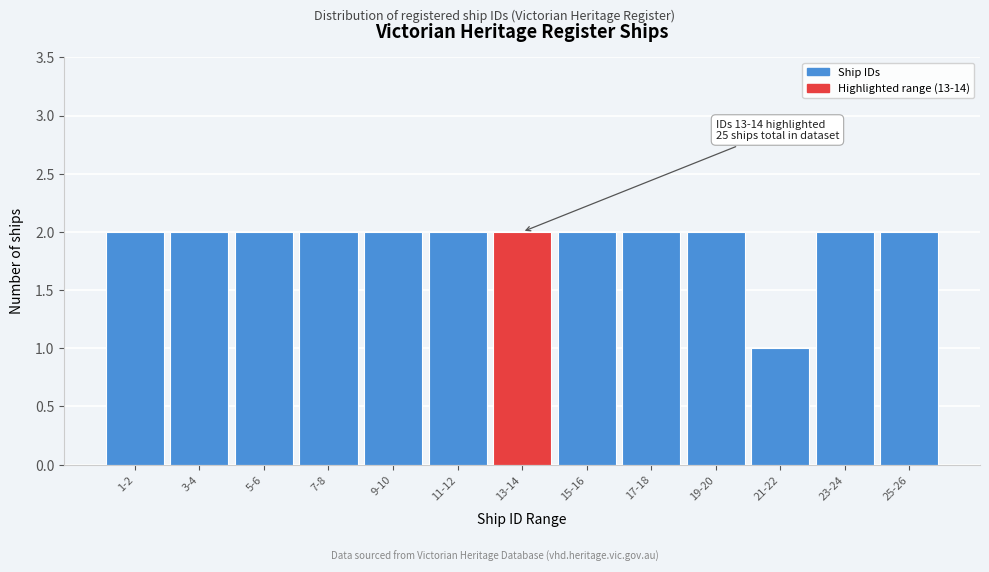

Reading left to right, transcribe all the data shown in this chart.

1-2=2	3-4=2	5-6=2	7-8=2	9-10=2	11-12=2	13-14=2	15-16=2	17-18=2	19-20=2	21-22=1	23-24=2	25-26=2